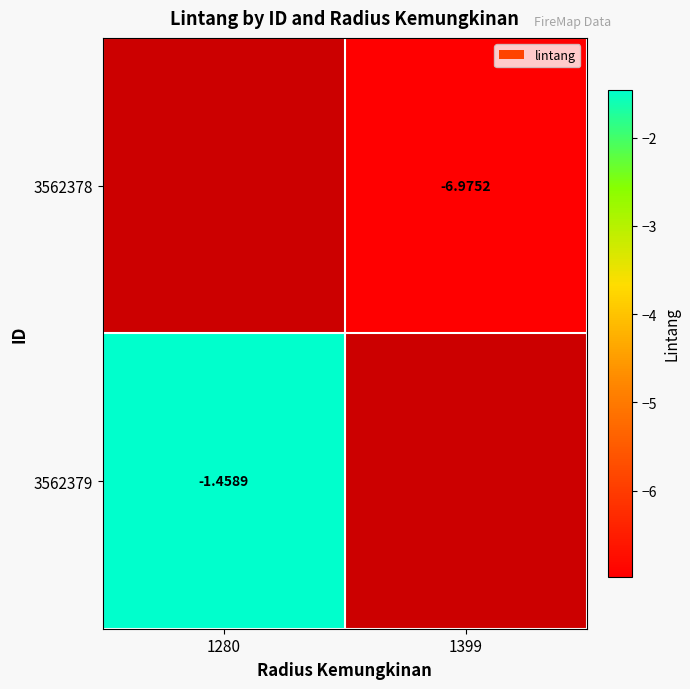

Which has a higher value, 1399 or 1280?

1280